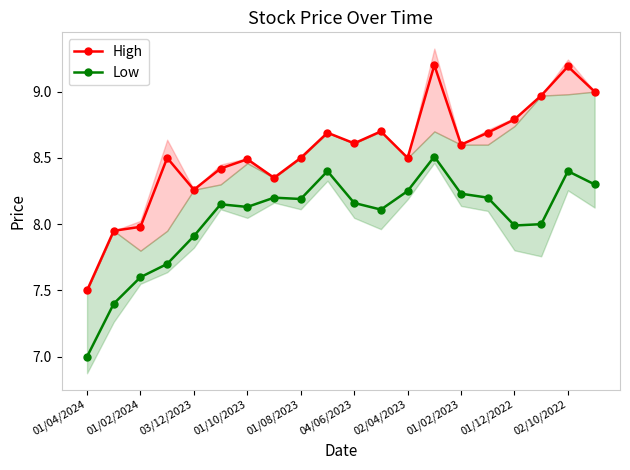

What is the minimum value for High?

7.5